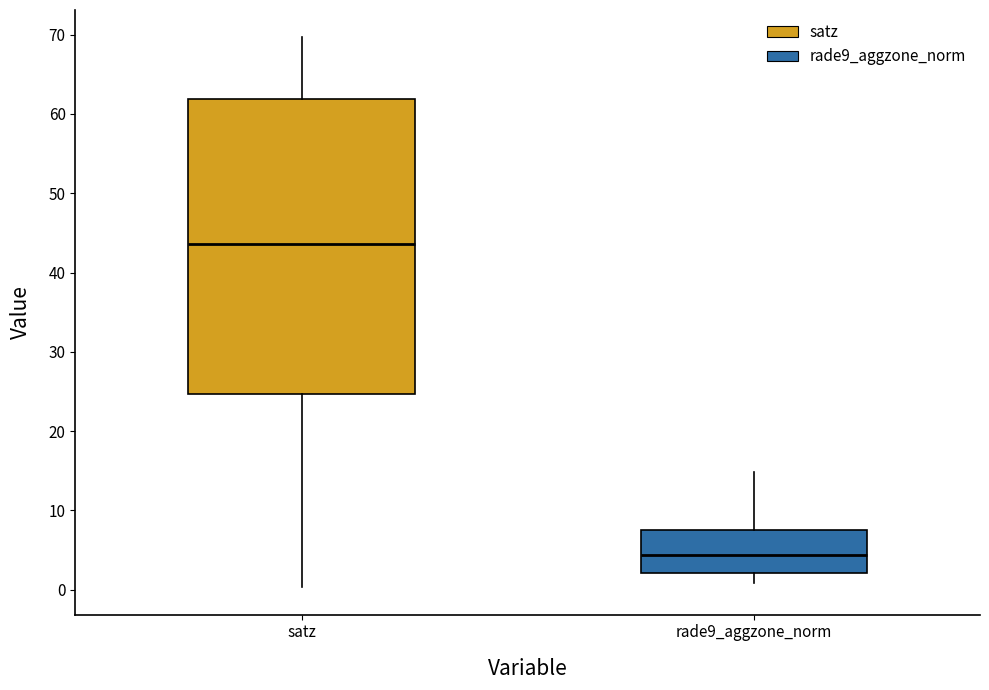

Where is the lower edge of the box for satz on the y-axis? The values are not printed on the chart, so give them approximately, as read against the axis.

25